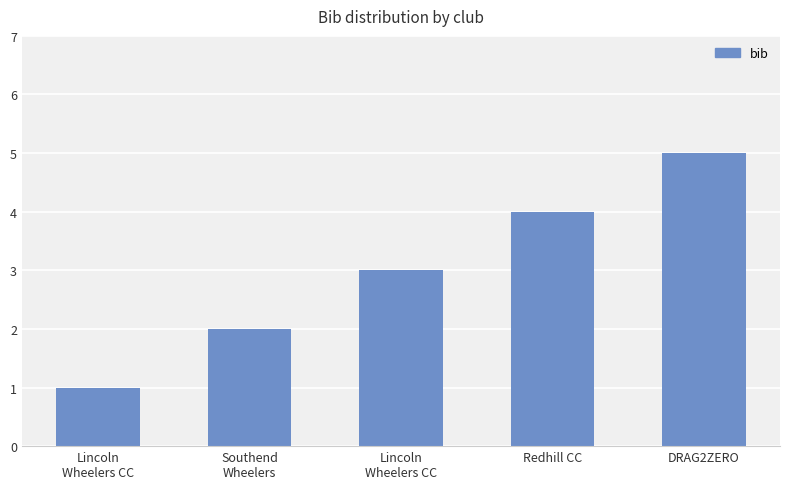

Where does the data first go above 3?

Redhill CC